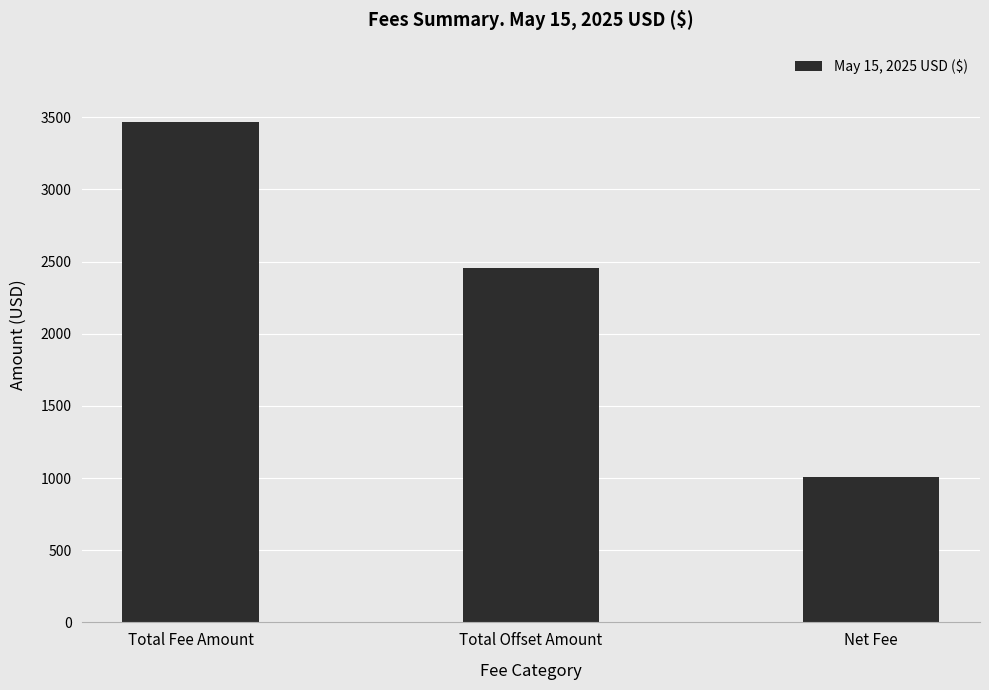

Which has a higher value, Total Fee Amount or Net Fee?

Total Fee Amount